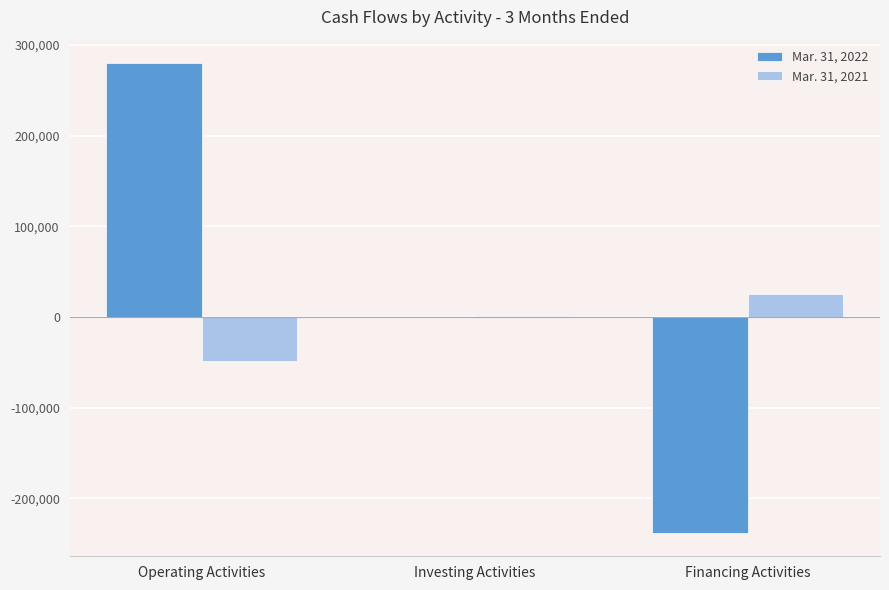

What is the sum of all Mar. 31, 2021 values?

-21682